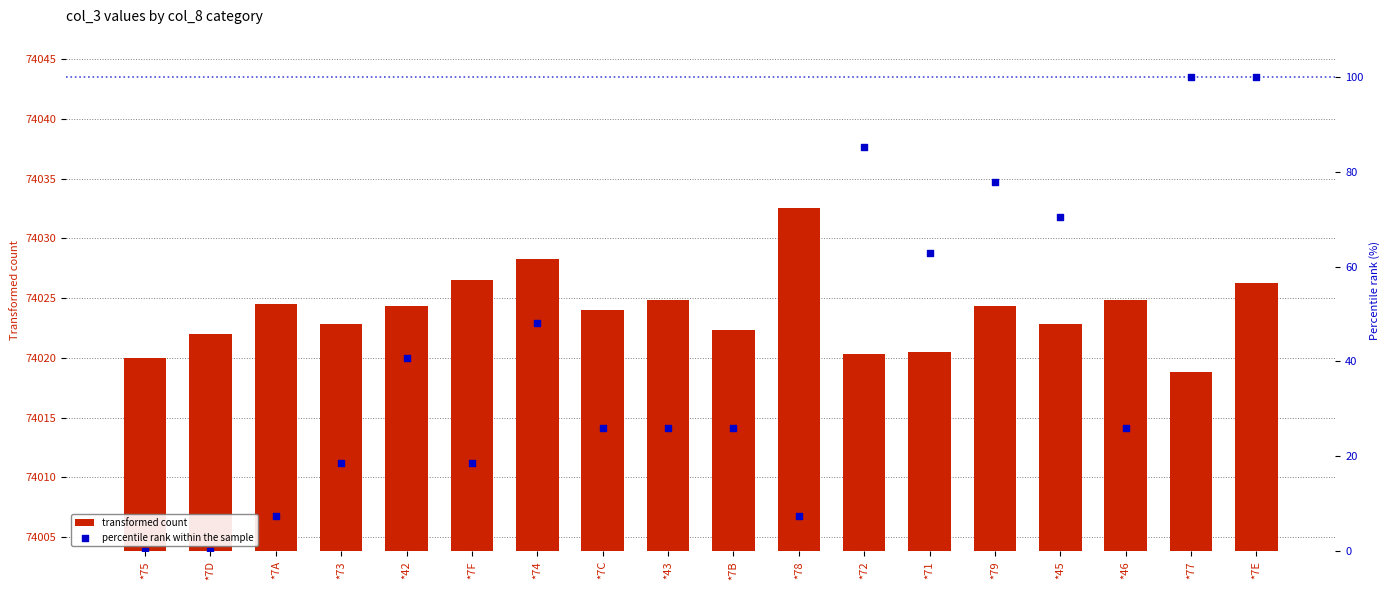

At which category is the sum across all series the highest?

*7E